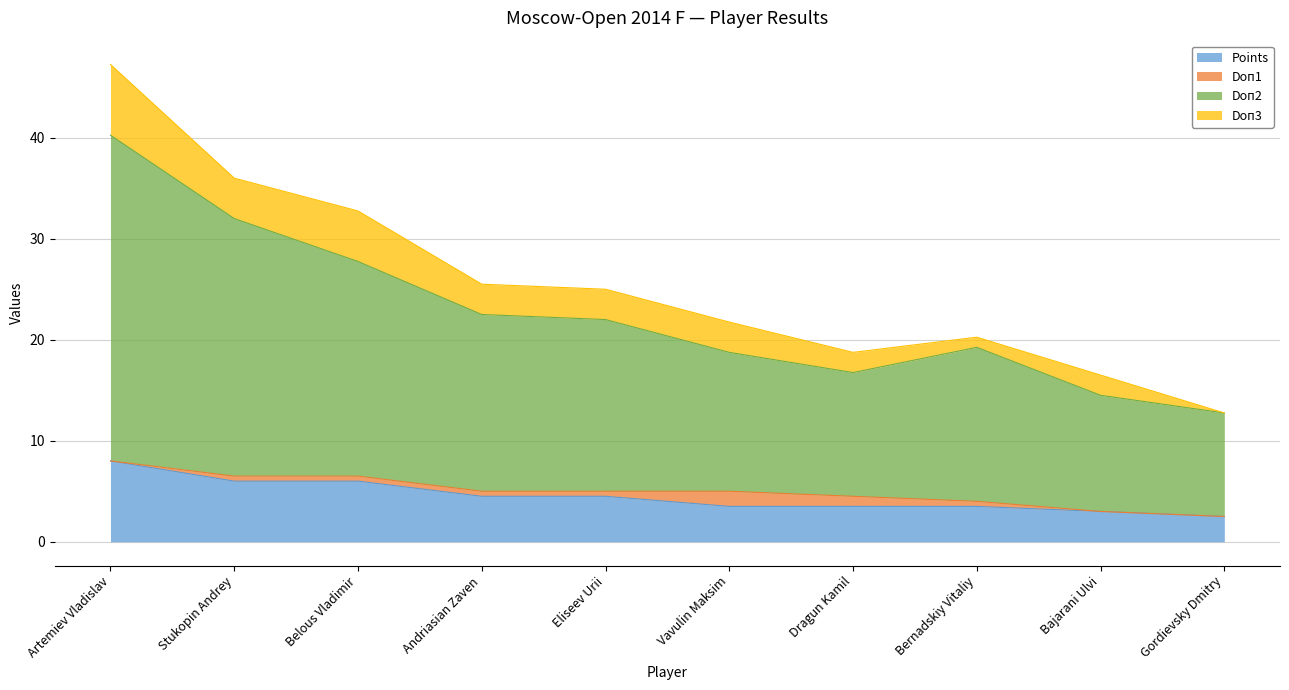

Does the chart have visible grid lines?

Yes